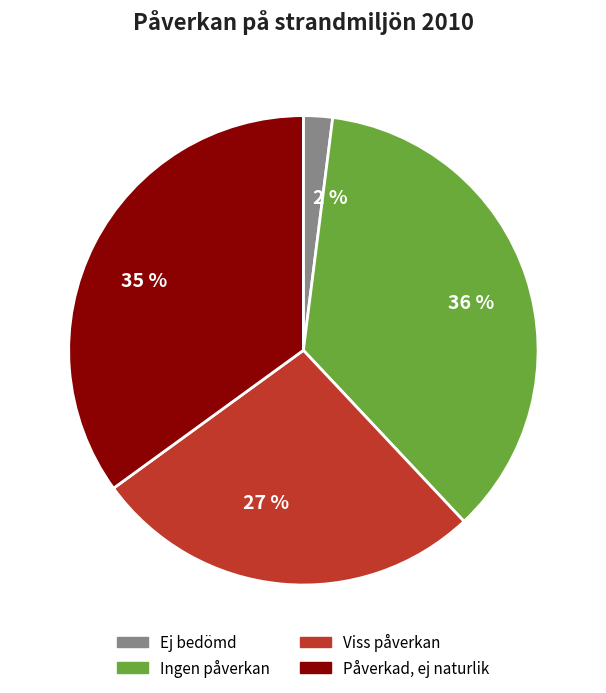

What percentage is the 2 % slice, to the nearest percent?

2%